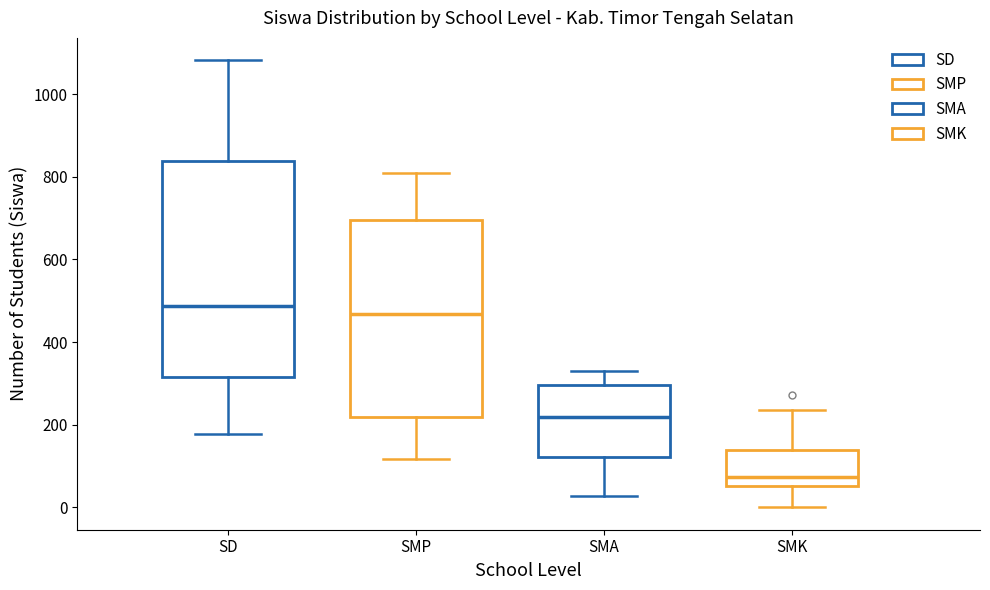

Reading left to right, read every box against the y-axis: the position of its median line, the range the box covers, and the ends of its whiskers. The values are not printed on the chart, so give them approximately, as read against the axis.

SD: median 480, box 320 to 840, whiskers 180 to 1080
SMP: median 460, box 220 to 700, whiskers 120 to 820
SMA: median 220, box 120 to 300, whiskers 20 to 340
SMK: median 80, box 60 to 140, whiskers 0 to 240